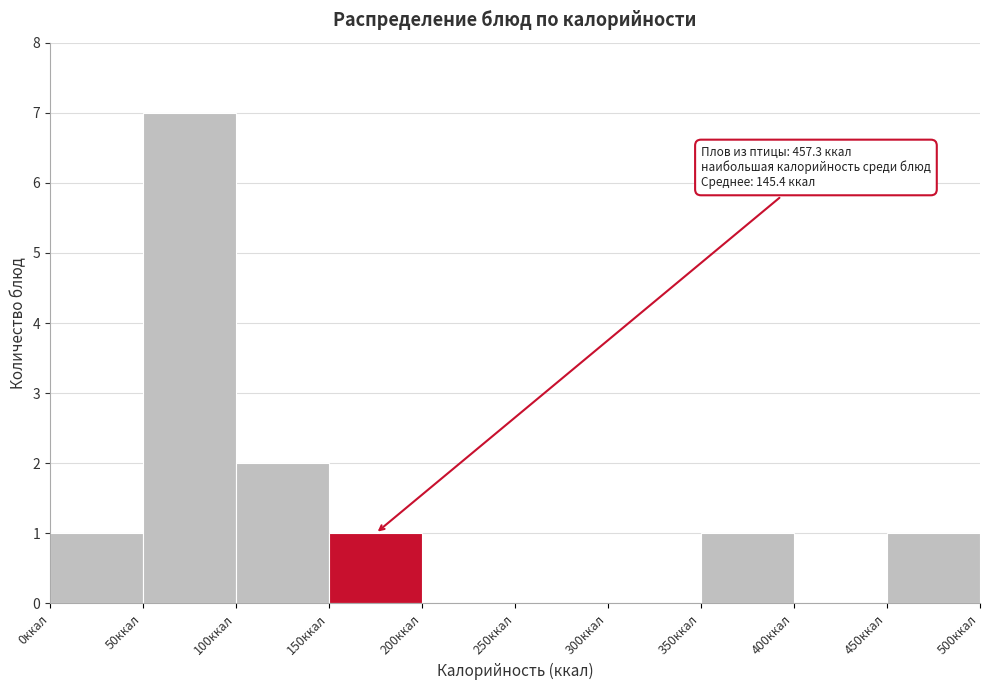

Over which range of the x-axis is the bar tallest?

50 to 100